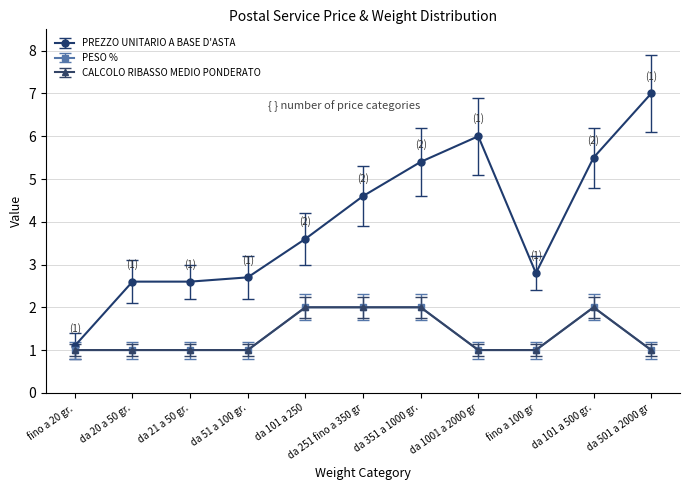

Does the chart have visible grid lines?

Yes